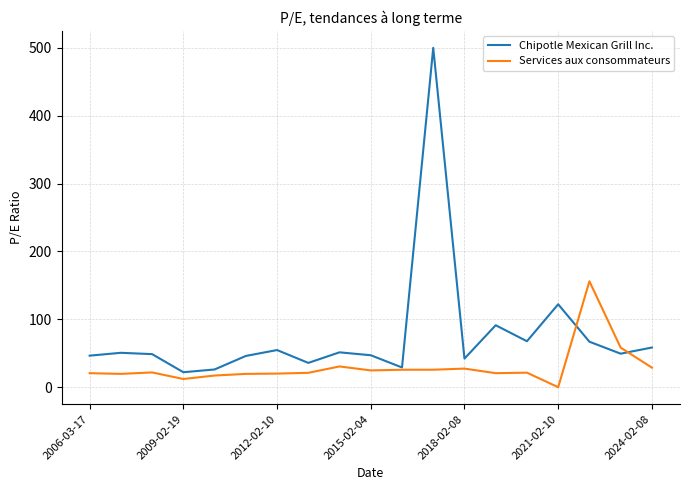

List the series in order of their overall mean, highest first.

Chipotle Mexican Grill Inc., Services aux consommateurs